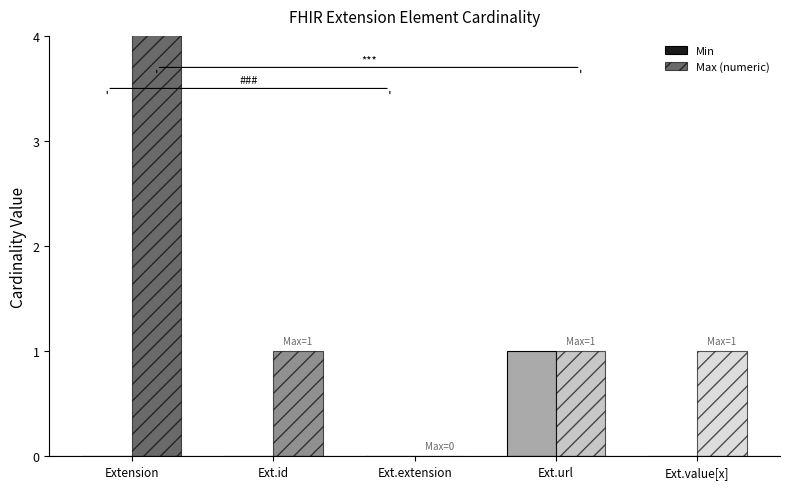

Between Ext.id and Ext.value[x], which series saw the biggest shift?

Min